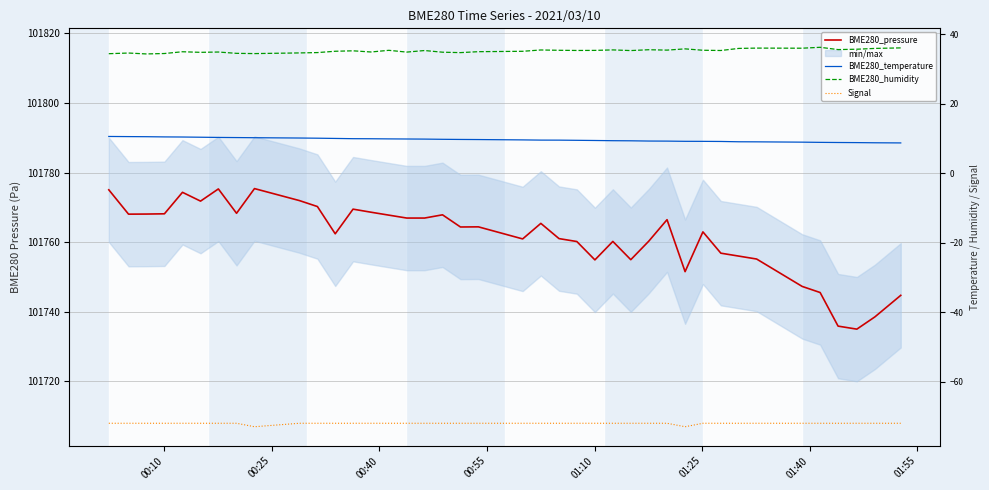

How many lines are shown in the chart?

4